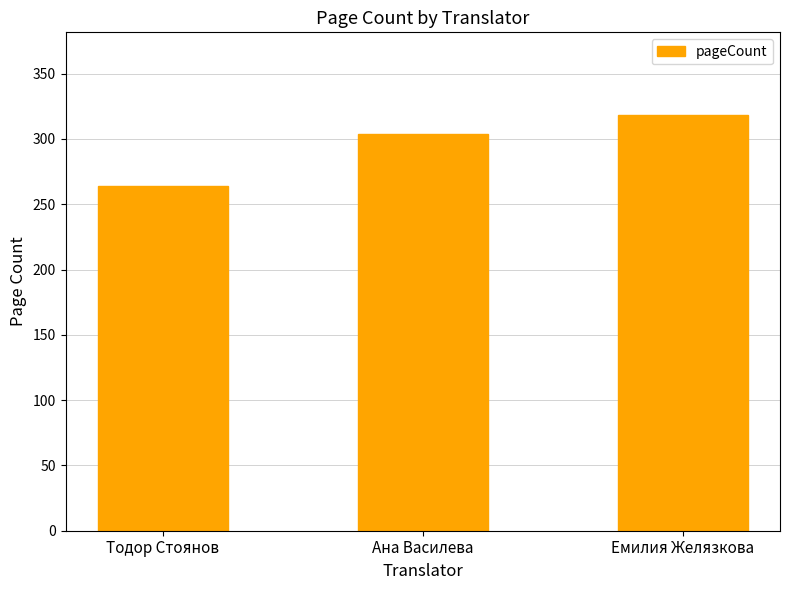

Reading left to right, extract all data points from this chart.

264	304	318